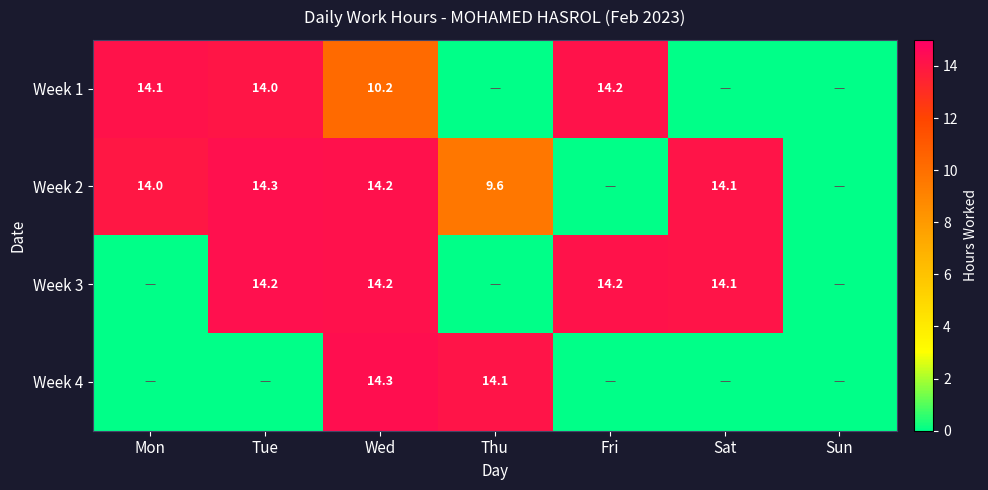

What is the total value across all series at Tue?

42.5